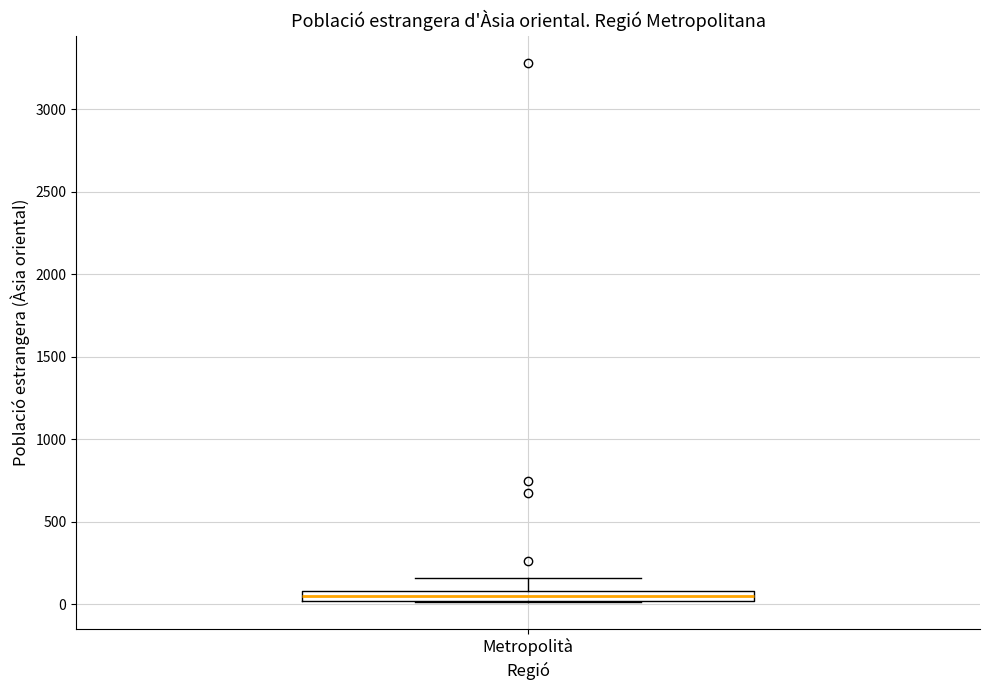

Where does the median line of the box for Metropolità sit on the y-axis? The values are not printed on the chart, so give them approximately, as read against the axis.

50